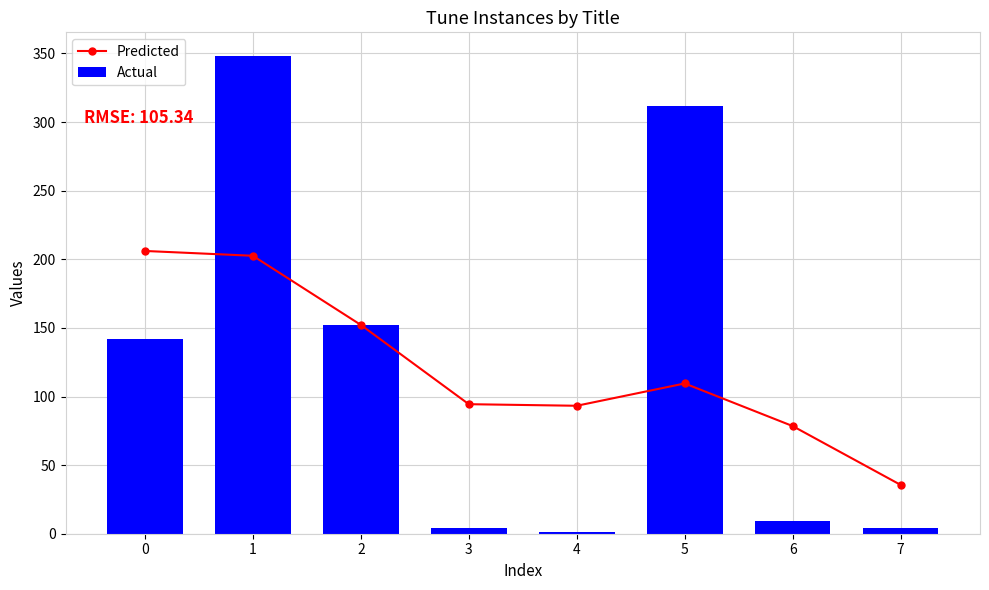

At which category is the sum across all series the highest?

1